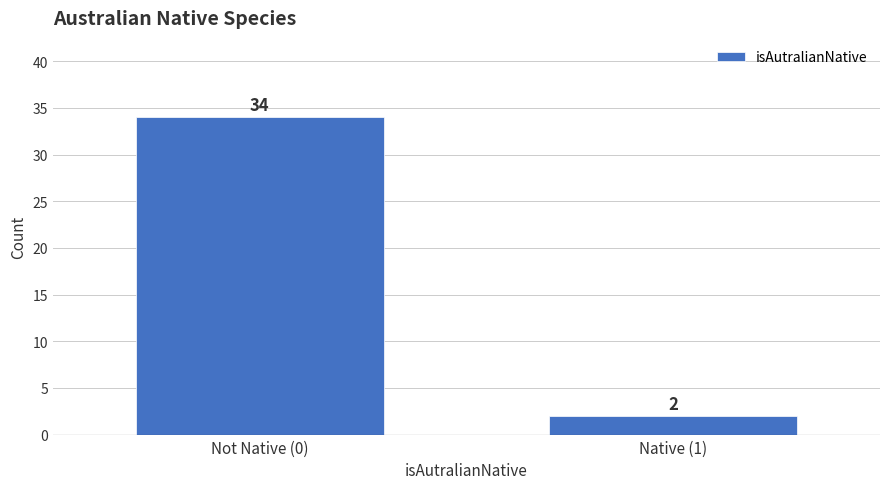

Reading left to right, list all the values displayed in this chart.

34	2